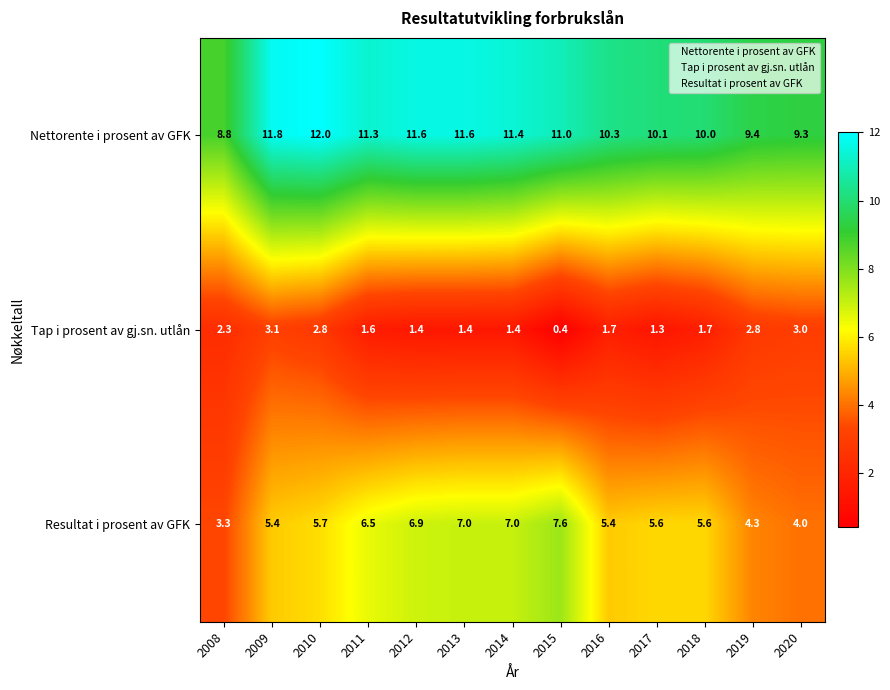

What is the total value across all series at 2020?

16.3